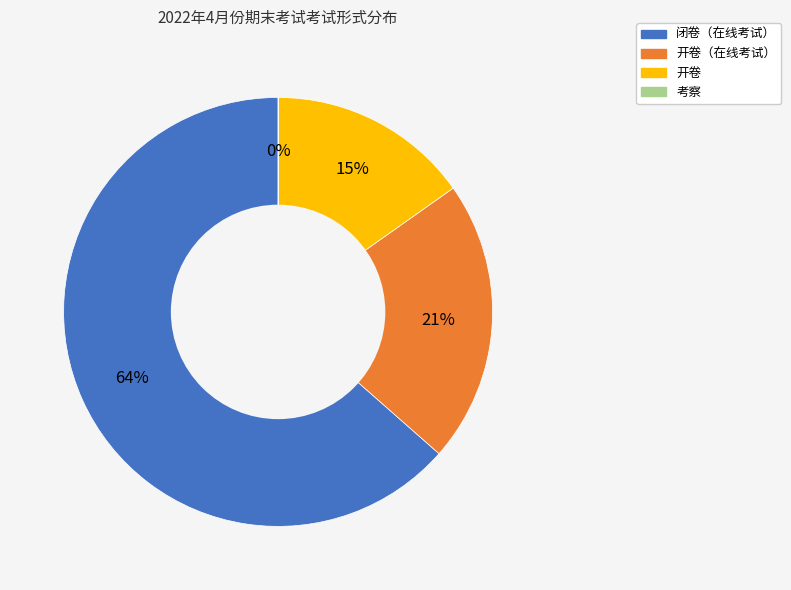

To the nearest percent, what is the average slice percentage?

25%